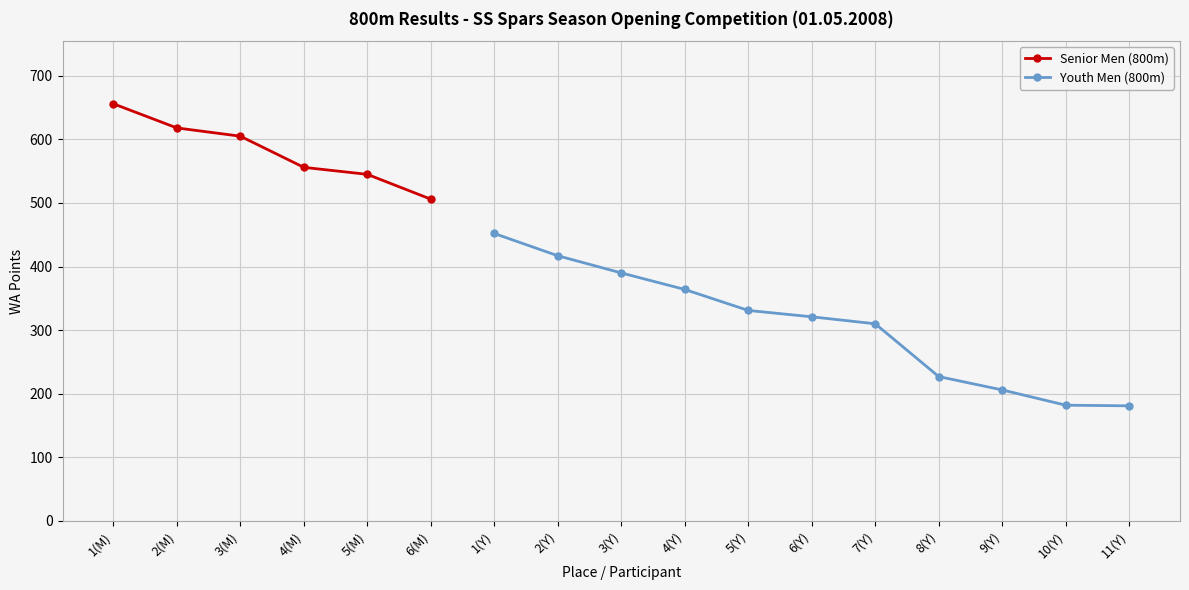

Reading left to right, extract all data points from this chart.

1(M)=656	2(M)=618	3(M)=605	4(M)=556	5(M)=545	6(M)=506	1(Y)=452	2(Y)=417	3(Y)=390	4(Y)=364	5(Y)=331	6(Y)=321	7(Y)=310	8(Y)=227	9(Y)=206	10(Y)=182	11(Y)=181